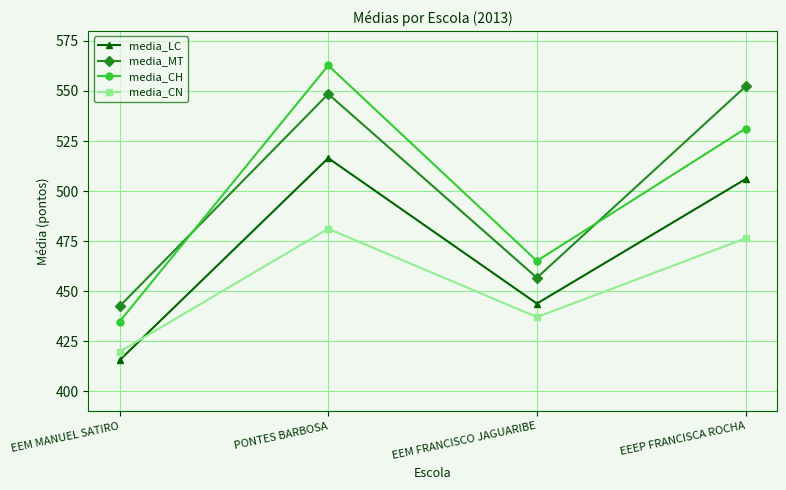

Is it true that media_MT equals 140.2 at PONTES BARBOSA?

False